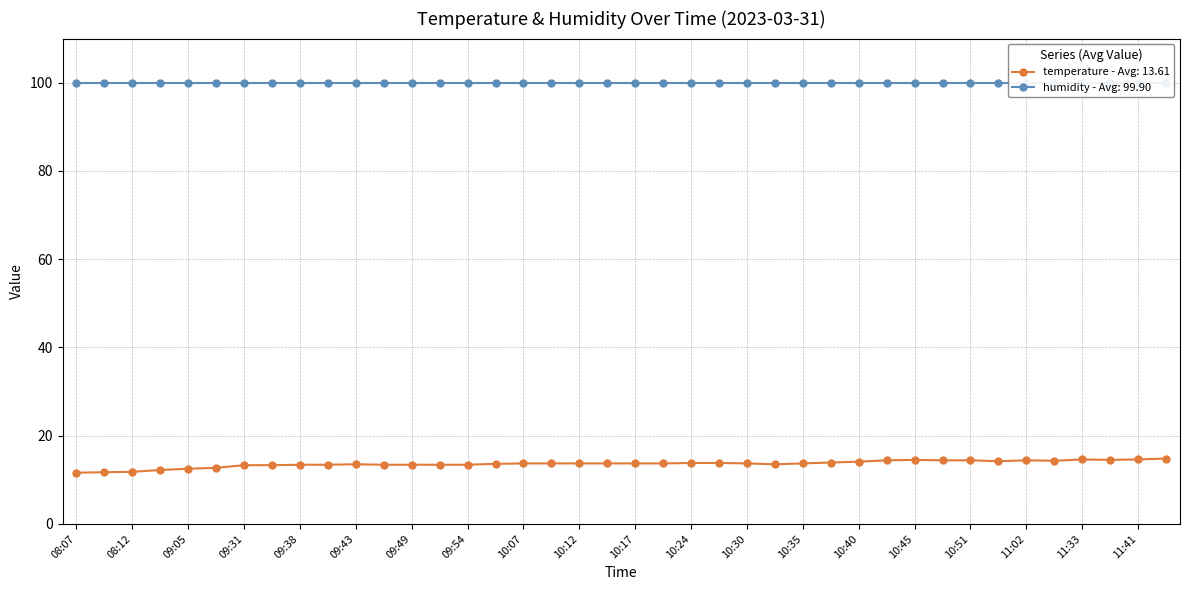

At which label does the data first exceed 13?

09:31